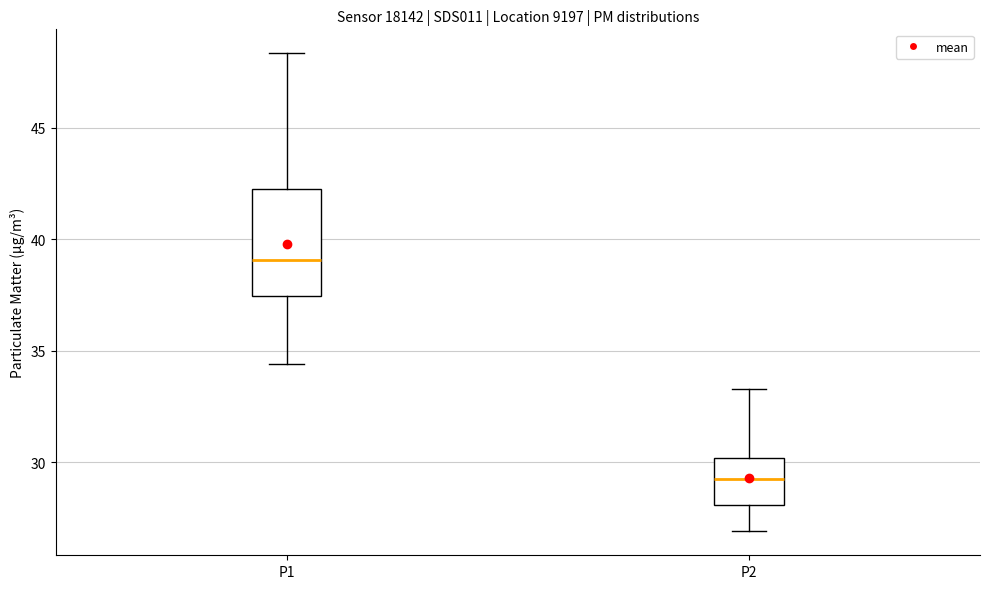

Reading left to right, read every box against the y-axis: the position of its median line, the range the box covers, and the ends of its whiskers. The values are not printed on the chart, so give them approximately, as read against the axis.

P1: median 39.0, box 37.5 to 42.0, whiskers 34.5 to 48.5
P2: median 29.0, box 28.0 to 30.0, whiskers 27.0 to 33.5